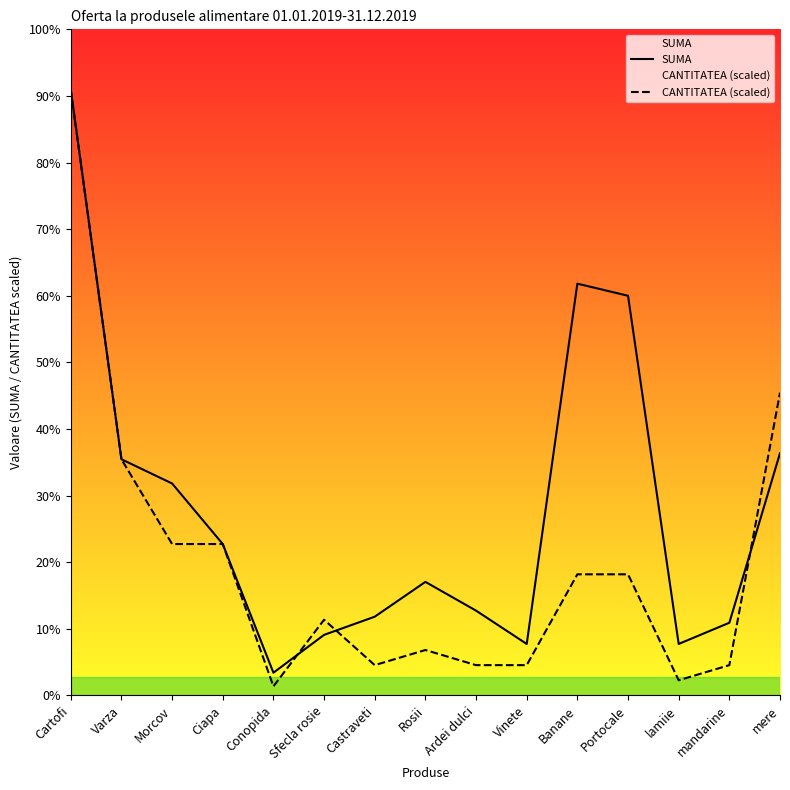

Which category has the lowest value in the SUMA series?

Conopida